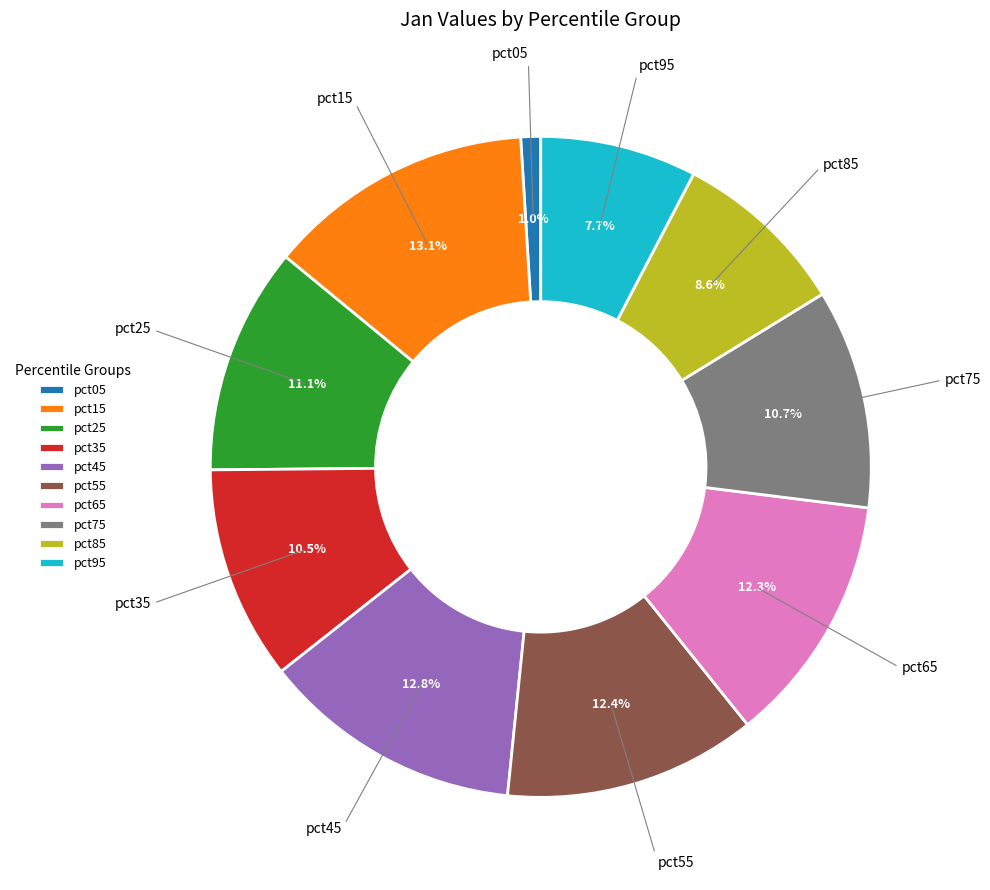

Is the sum of pct75 and pct45 greater than half?

No